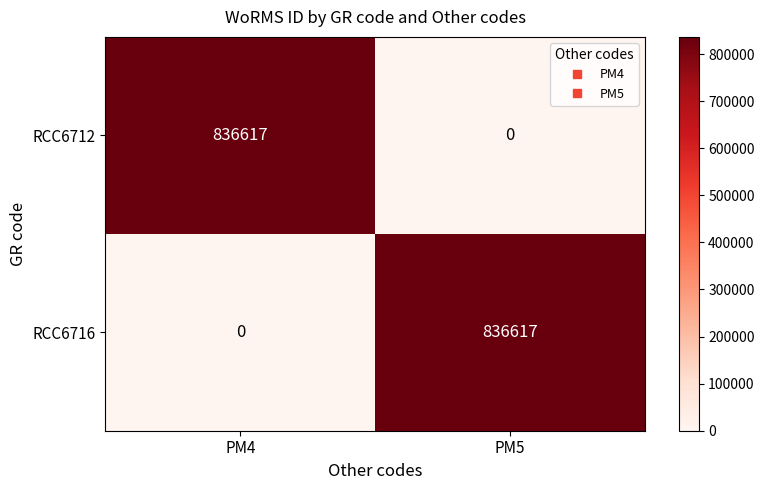

Reading left to right, extract all data points from this chart.

RCC6712: 836617	0
RCC6716: 0	836617